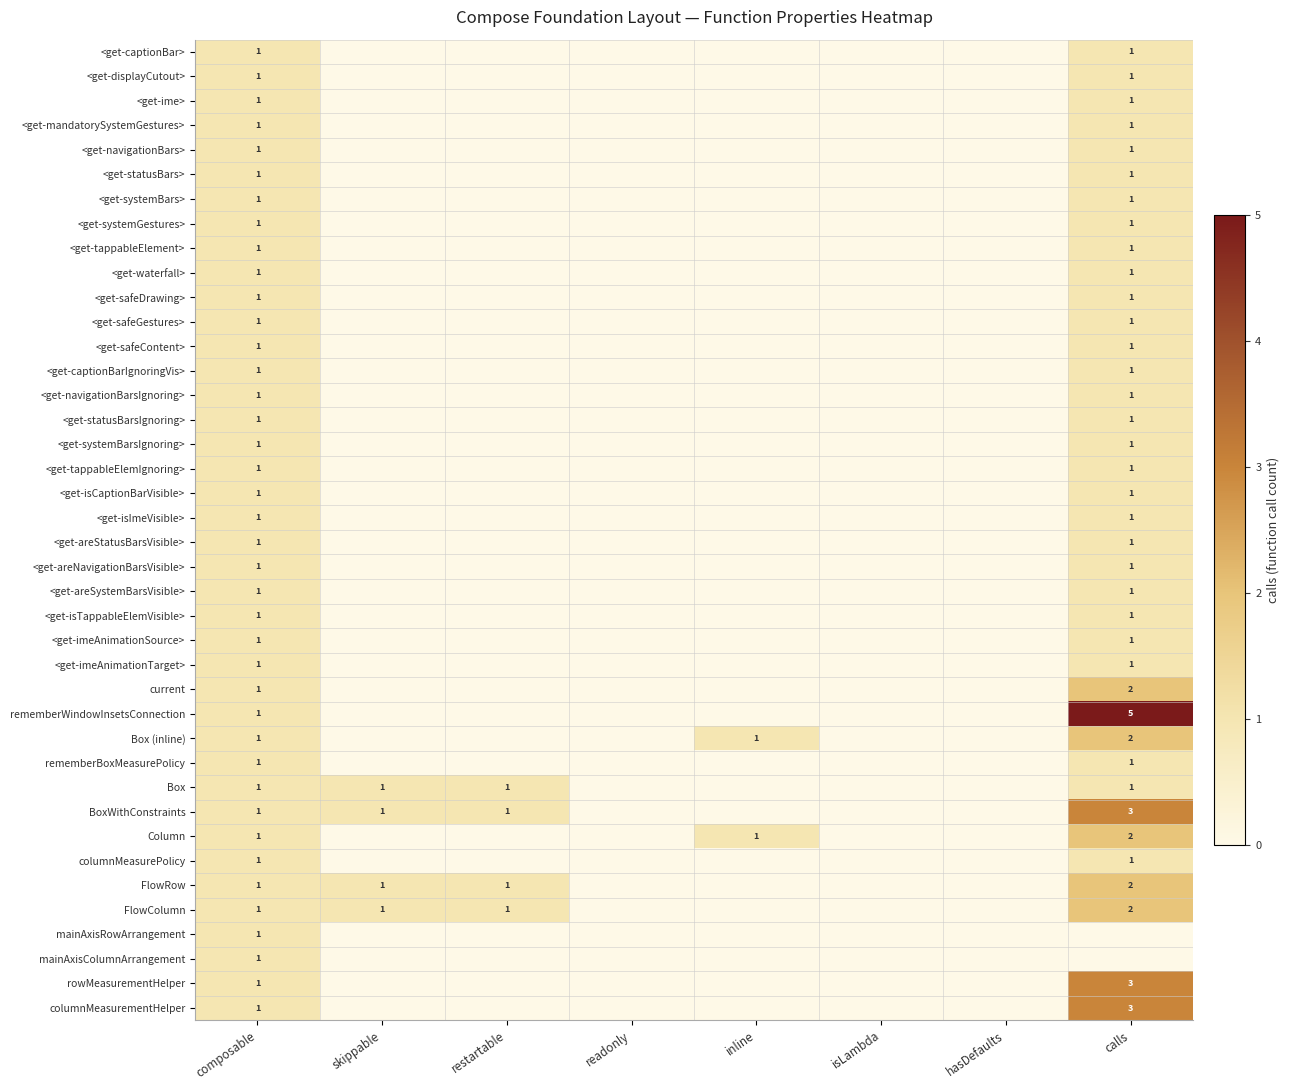

Which category has the highest value in the <get-areStatusBarsVisible> series?

composable